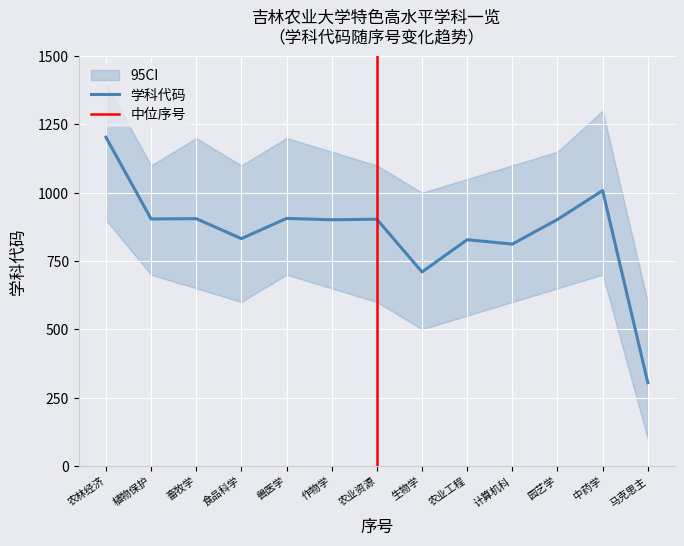

Where is 学科代码 nearest to the value 754?

生物学